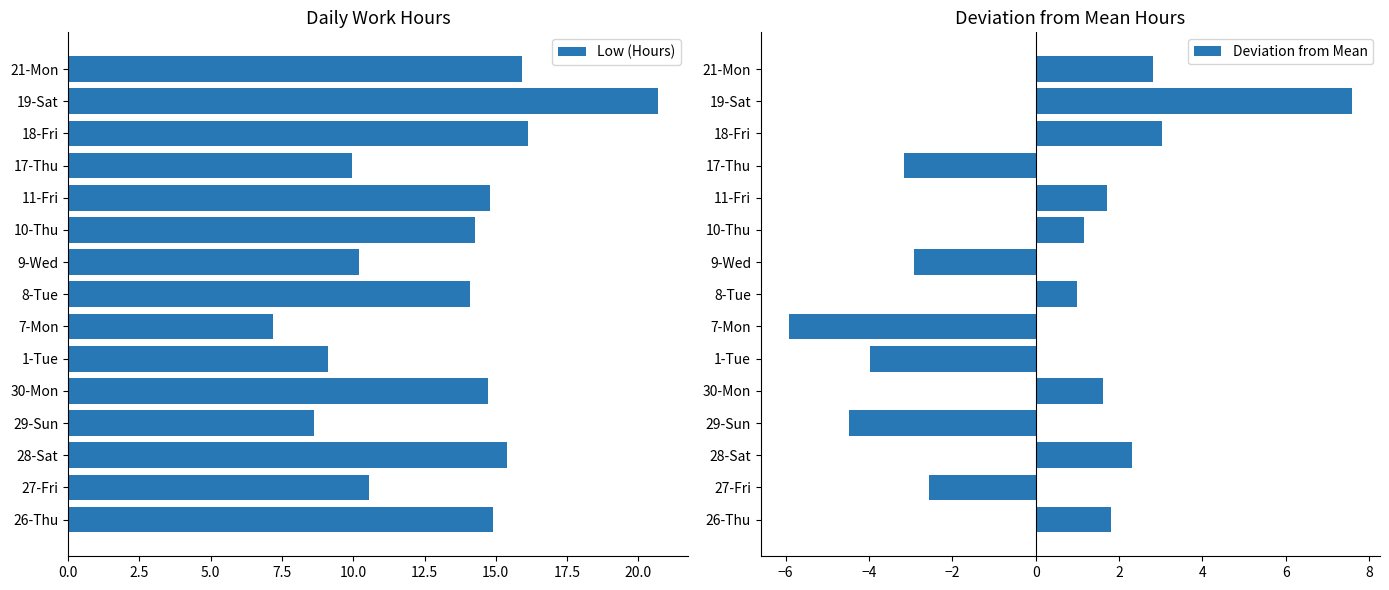

Rank the series by their maximum value, from lowest to highest.

Deviation from Mean, Low (Hours)